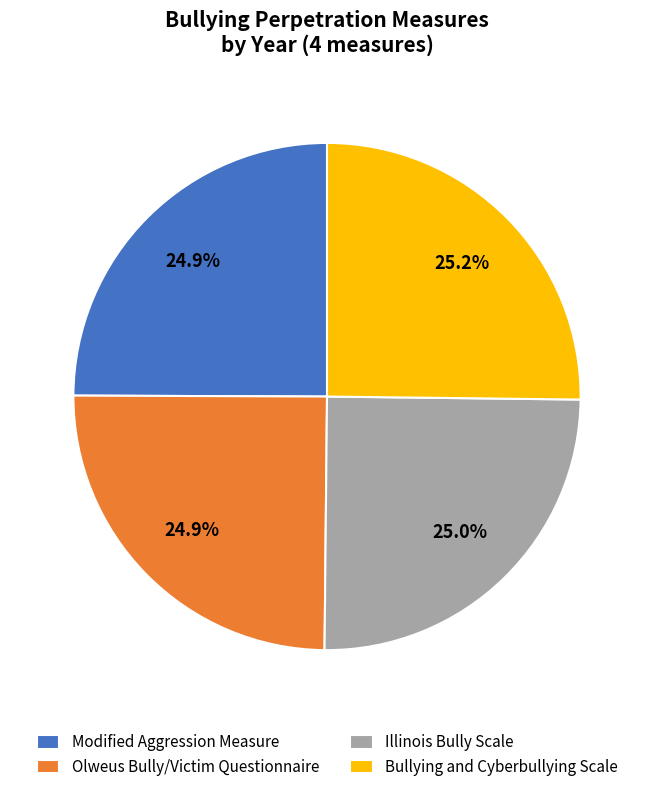

What portion of the pie excludes Bullying and Cyberbullying Scale?

74.8%